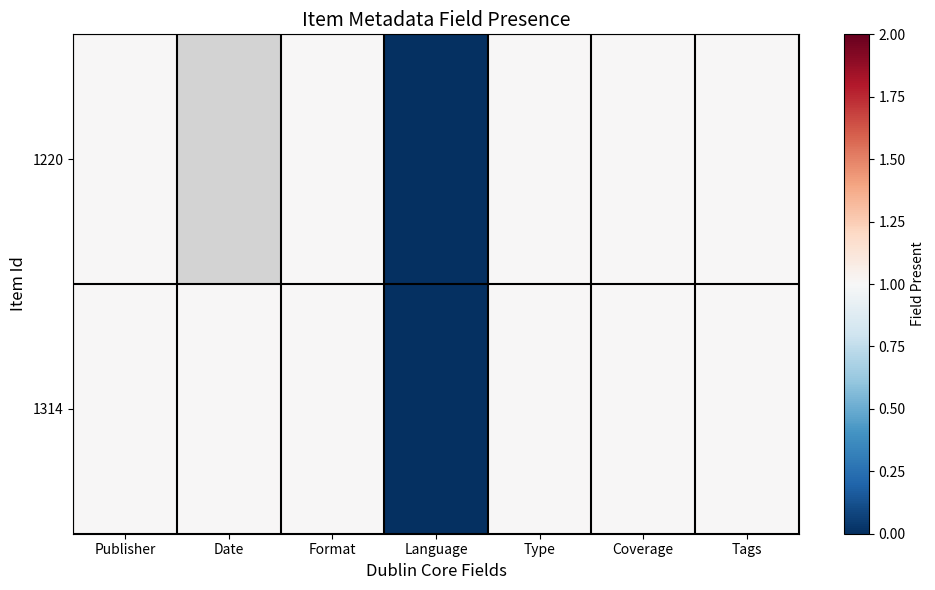

Read the 1220 value at Type.

1.0